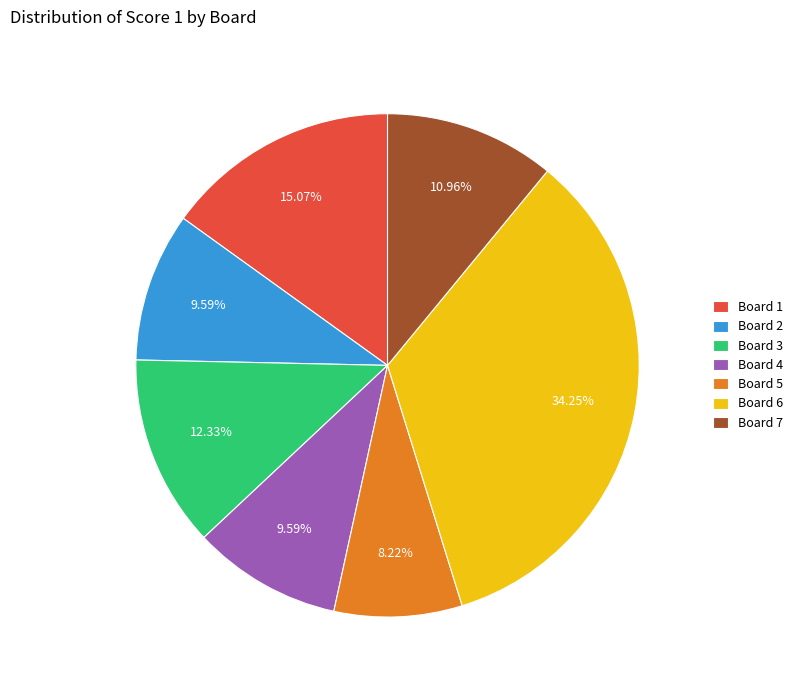

True or false: Board 5 accounts for 8% of the total.

True